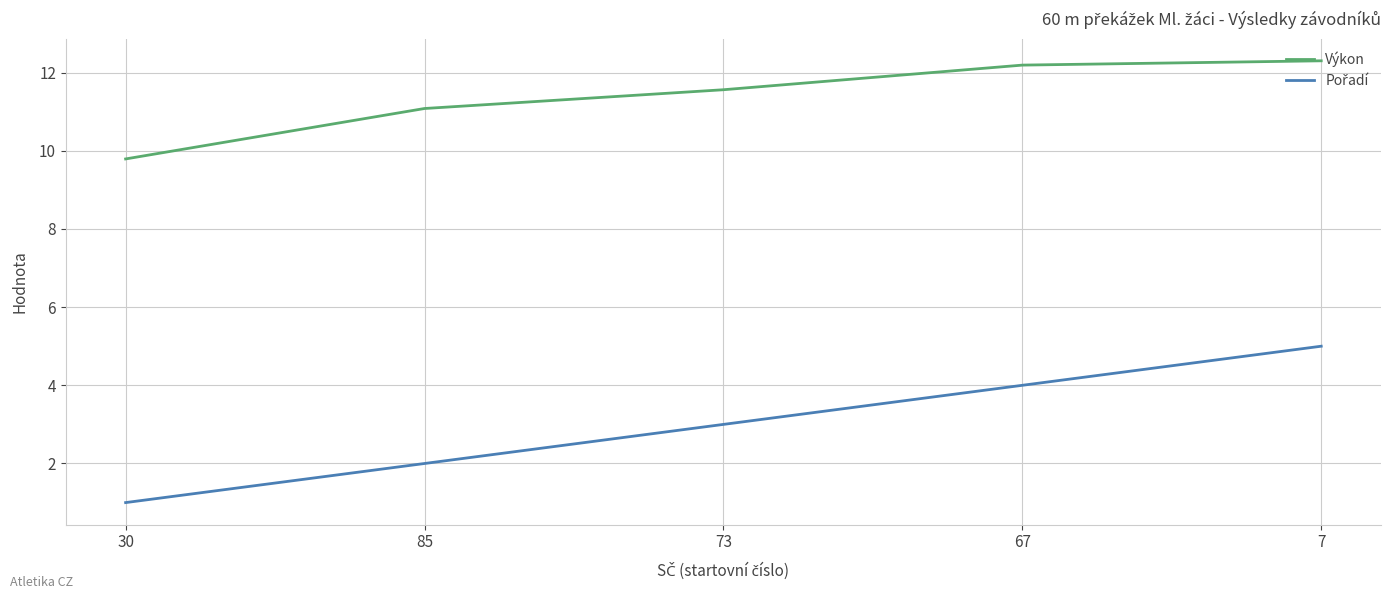

Which series has the largest total across all categories?

Výkon